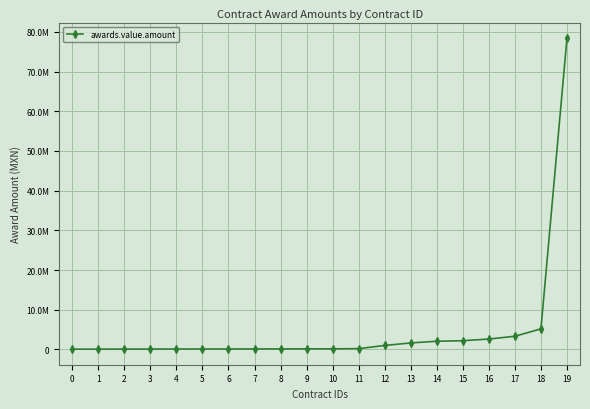

Is this an area chart (filled region under the line)?

No